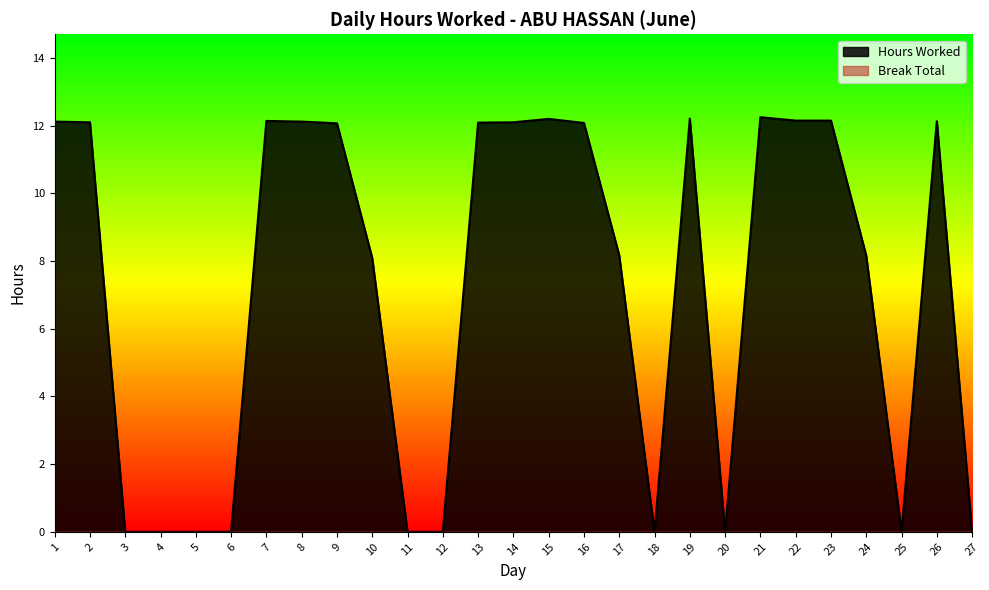

Rank the categories by value from lowest to highest.

3, 4, 5, 6, 11, 12, 18, 20, 25, 27, 10, 24, 17, 9, 16, 13, 2, 14, 1, 8, 26, 7, 22, 23, 15, 19, 21